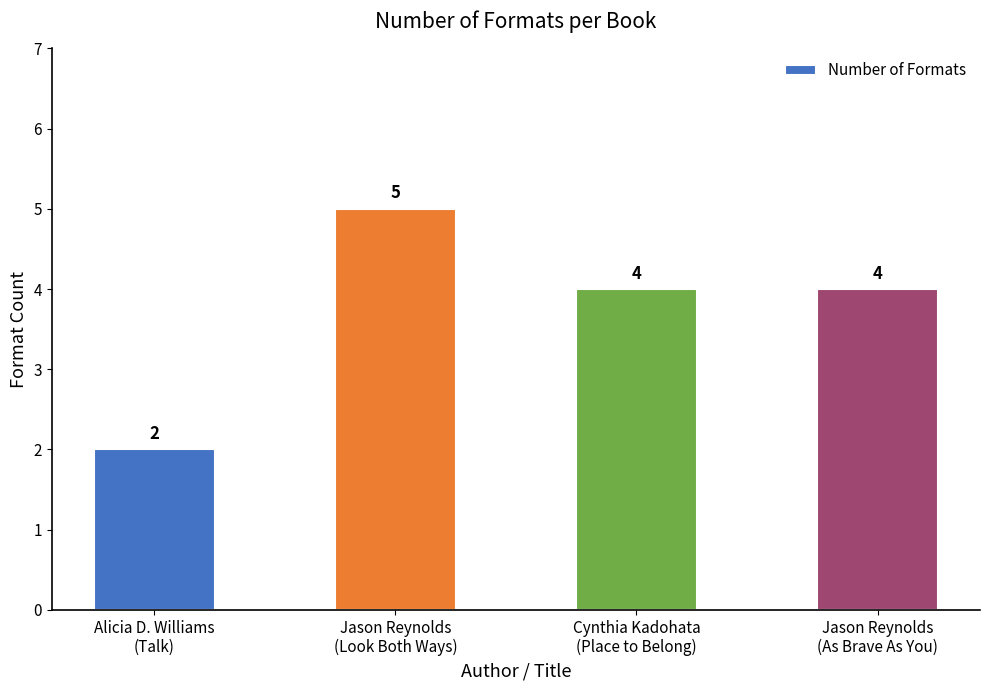

What is the difference between the values at Jason Reynolds
(Look Both Ways) and Alicia D. Williams
(Talk)?

3